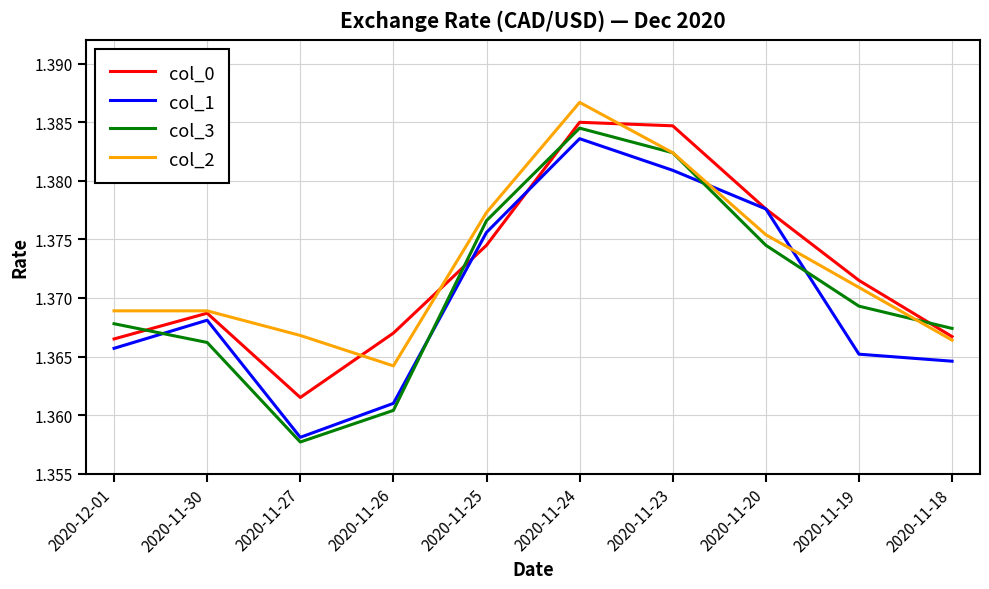

How many col_3 values are between 1 and 2?

10